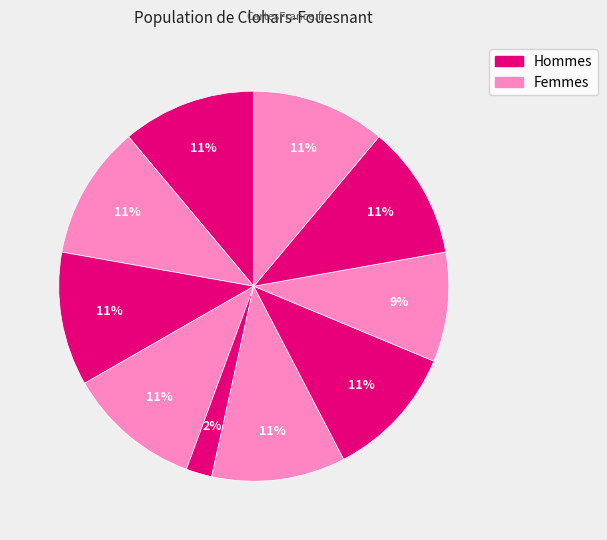

To the nearest percent, what is the difference between the largest and smallest slice percentages?

9%